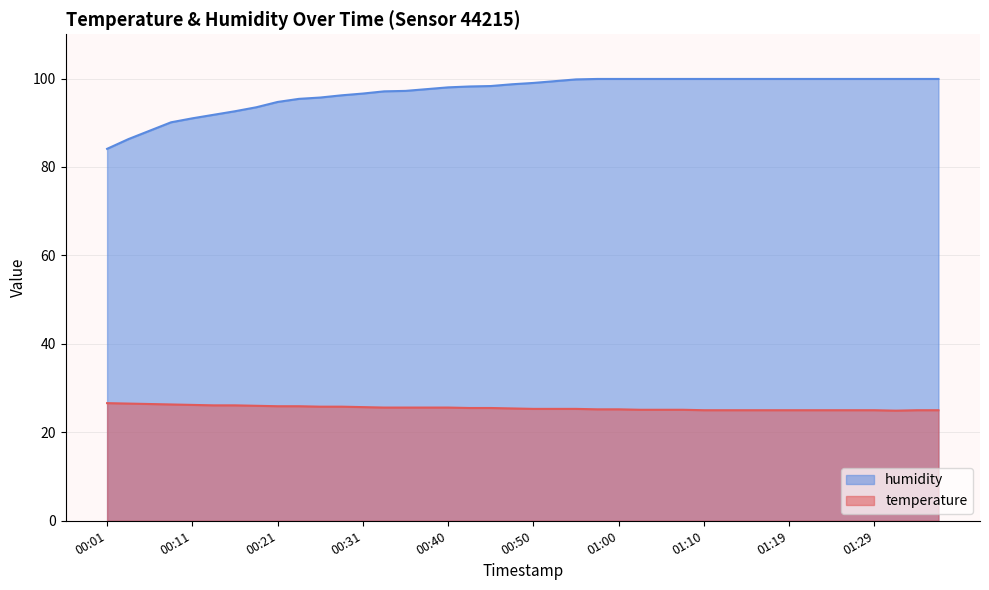

At which label does humidity first exceed 99?

00:53